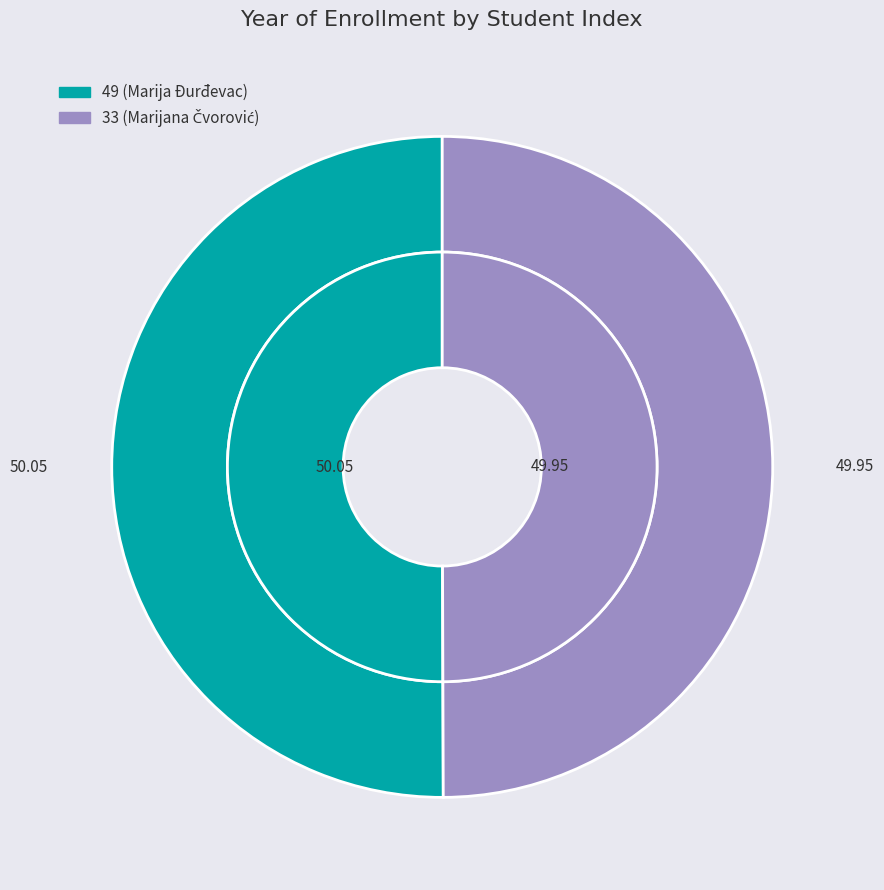

To the nearest percent, what percentage of the pie is 33?

50%